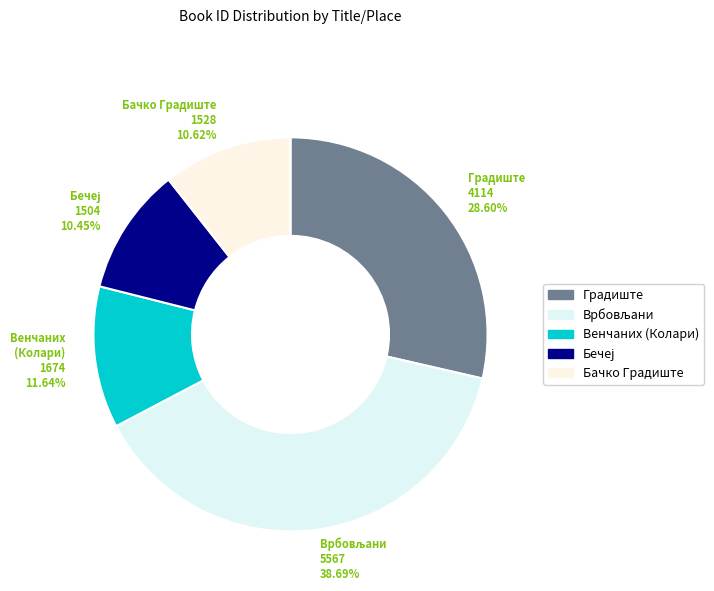

Is the sum of Бачко Градиште and Венчаних (Колари) greater than half?

No